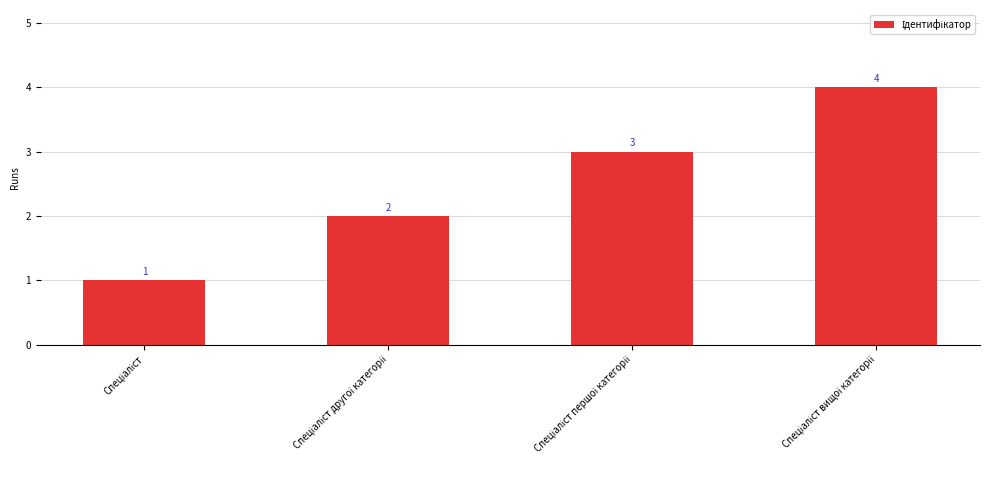

Does the chart contain stacked bars?

No